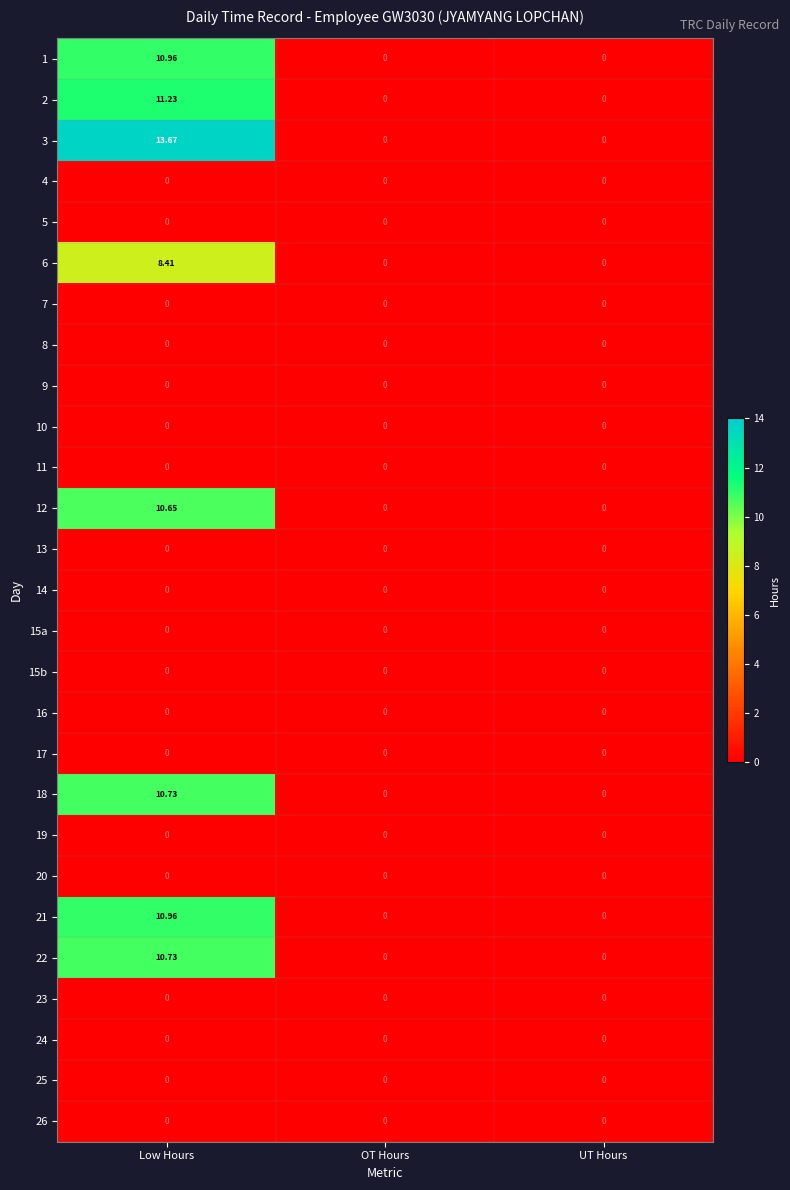

At which category is the sum across all series the highest?

Low Hours